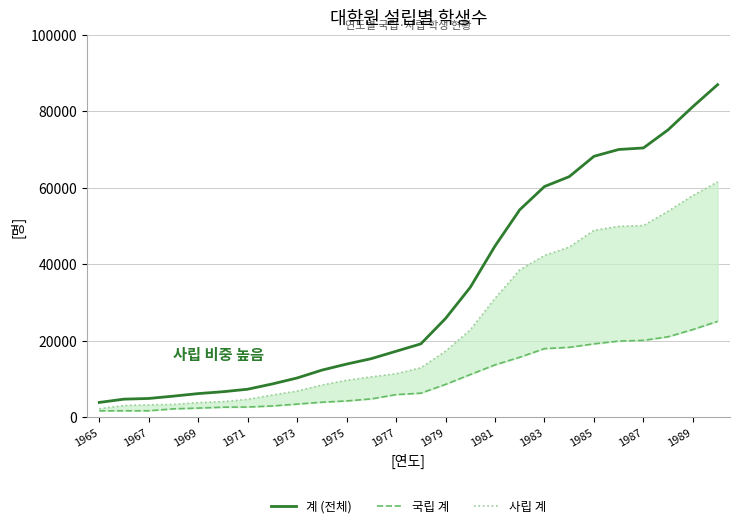

How many data points in 국립 계 are above 6263?

12